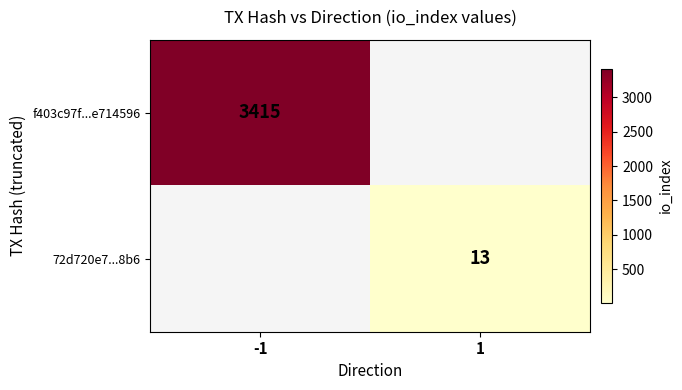

What is the spread (max minus min) of values at 1?

13